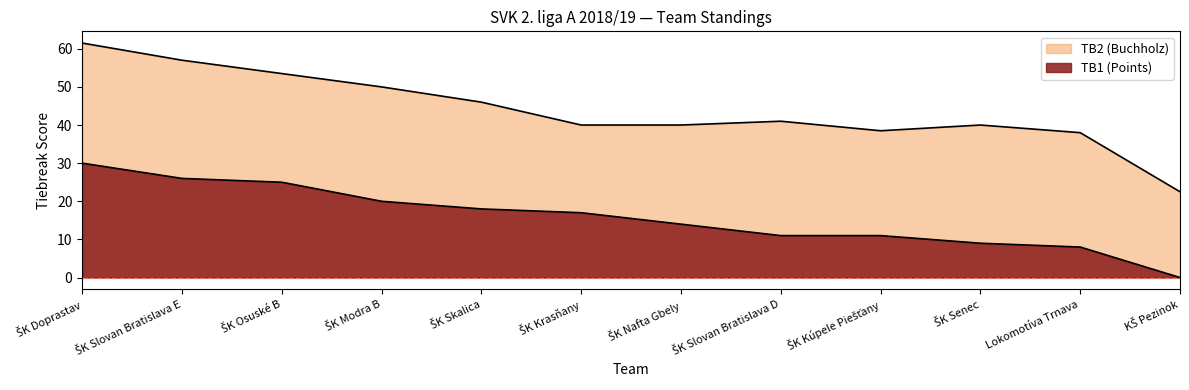

Does the chart have visible grid lines?

No